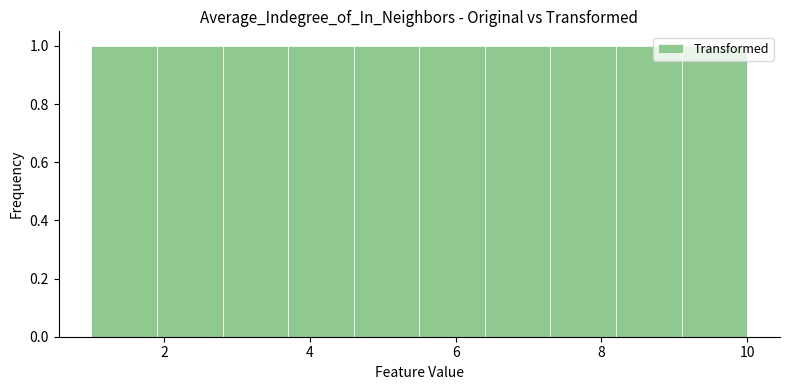

What is the height of the bar covering 1.9 to 2.8 on the x-axis? Neither the bar edges nor the heights are printed on the chart, so give them approximately, as read against the axes.

1